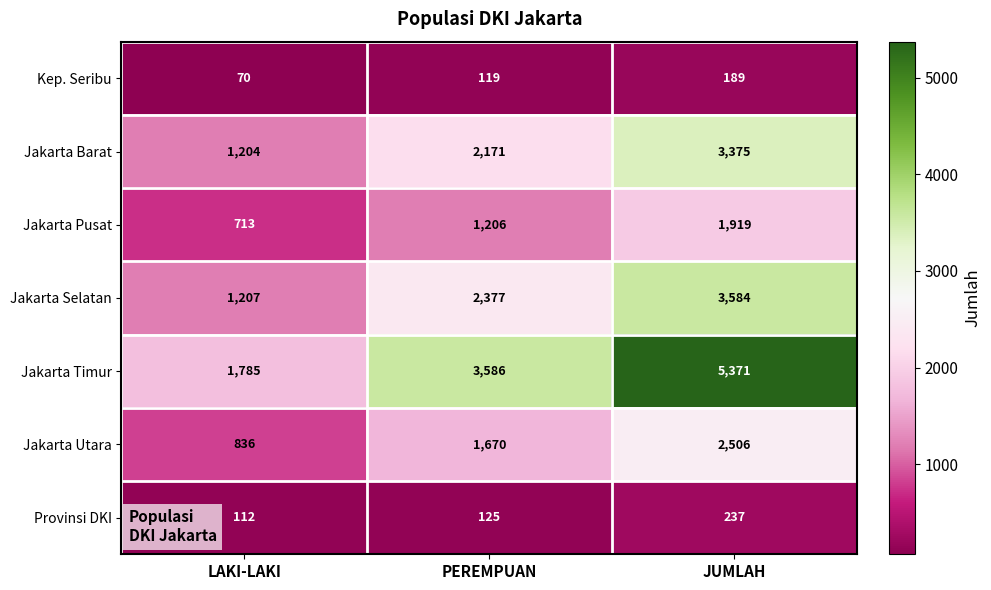

The Jakarta Selatan series shows 3584 at JUMLAH. True or false?

True